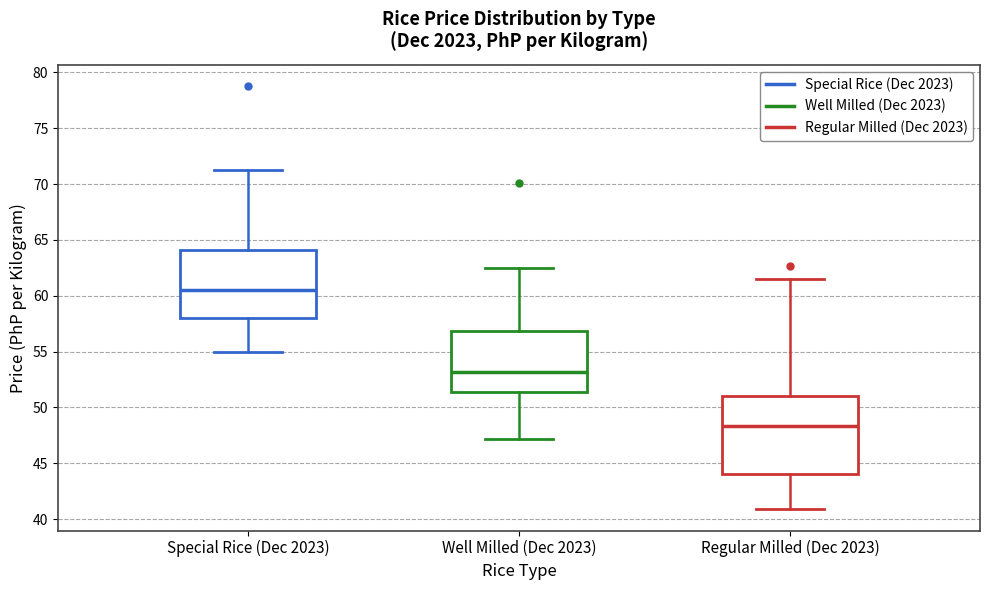

Which box has the lowest median line?

Regular Milled (Dec 2023)